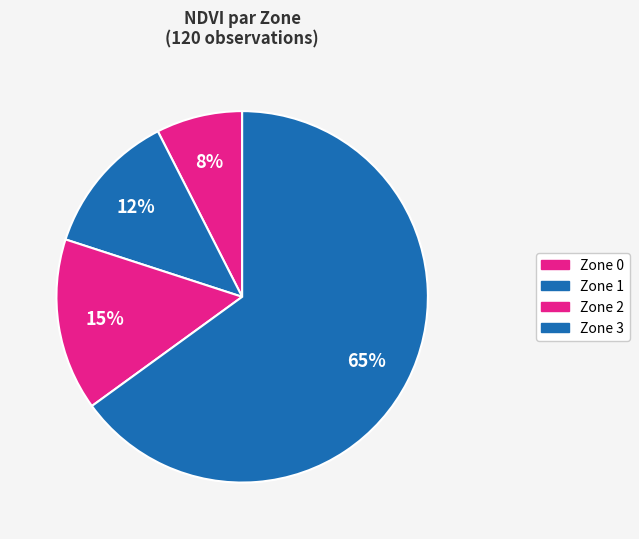

Do Zone 0 and Zone 3 together represent more than half of the pie?

Yes